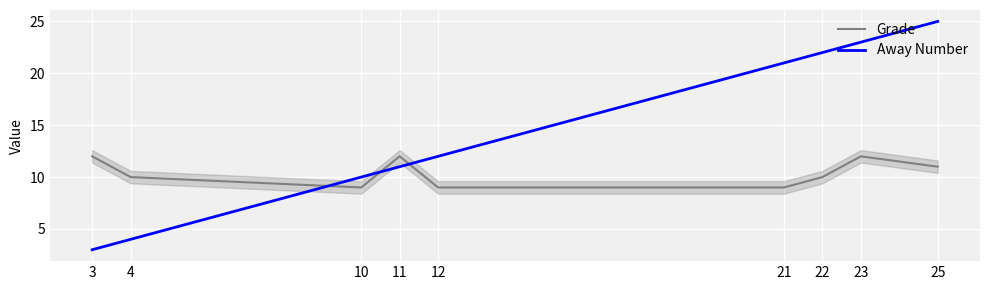

The Away Number series shows 23 at 23. True or false?

True